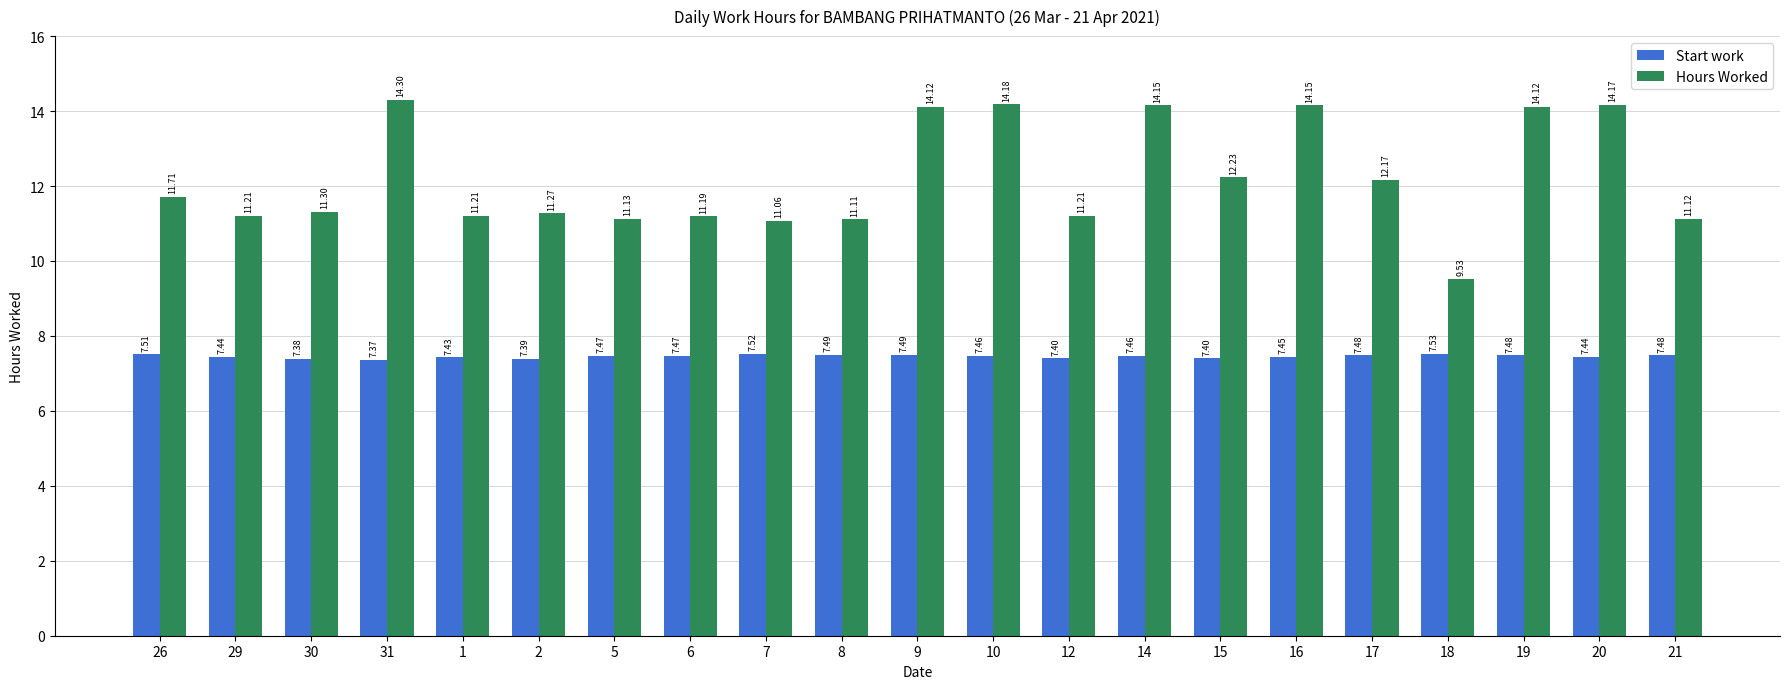

Rank the series by their maximum value, from highest to lowest.

Hours Worked, Start work